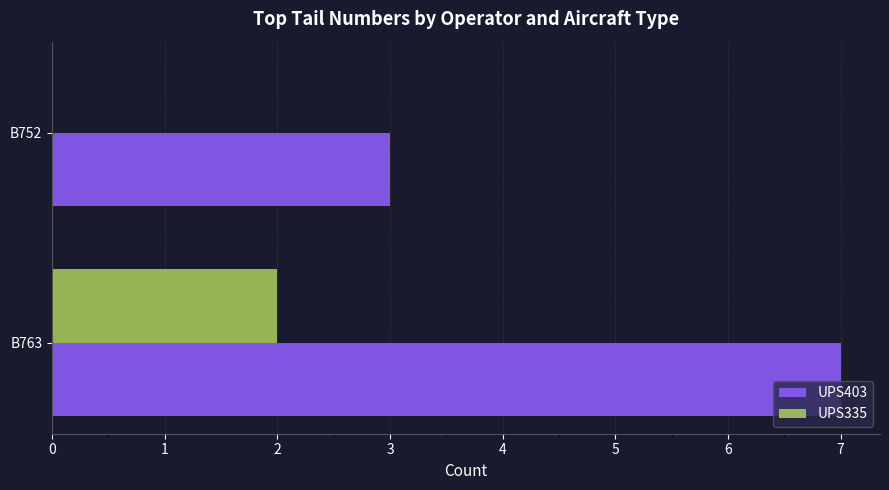

Which series changed the most between B763 and B752?

UPS403